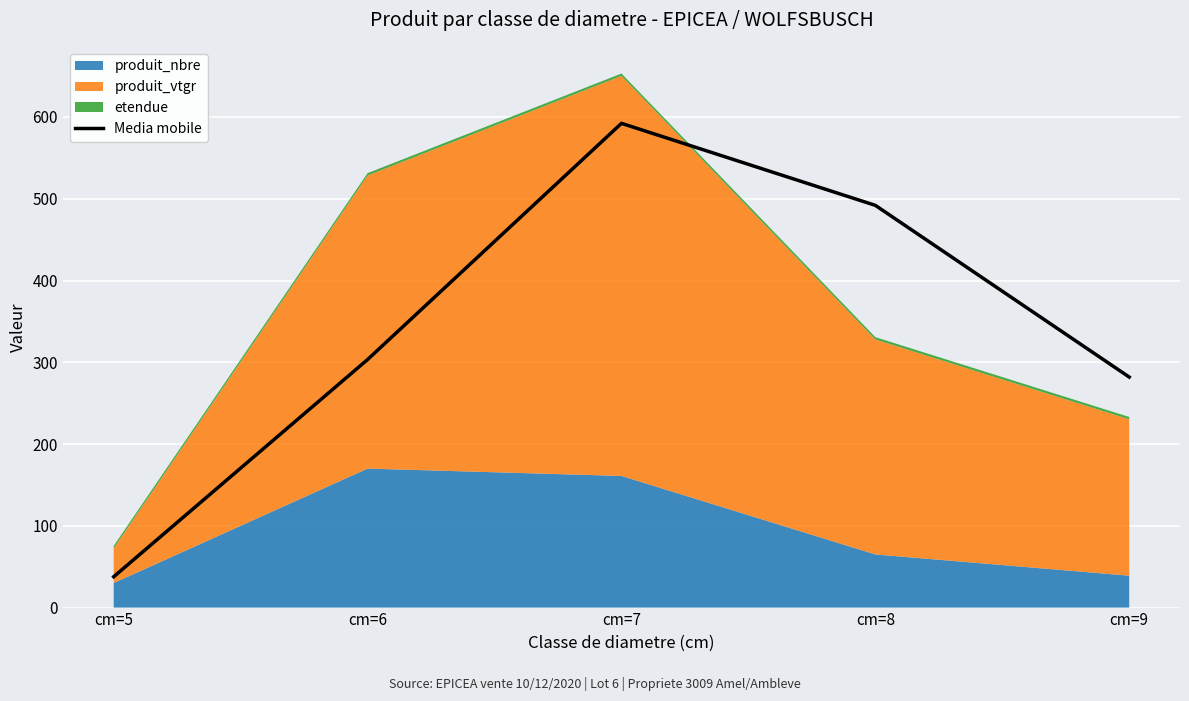

What is the value of the 1st point from the left?

37.7